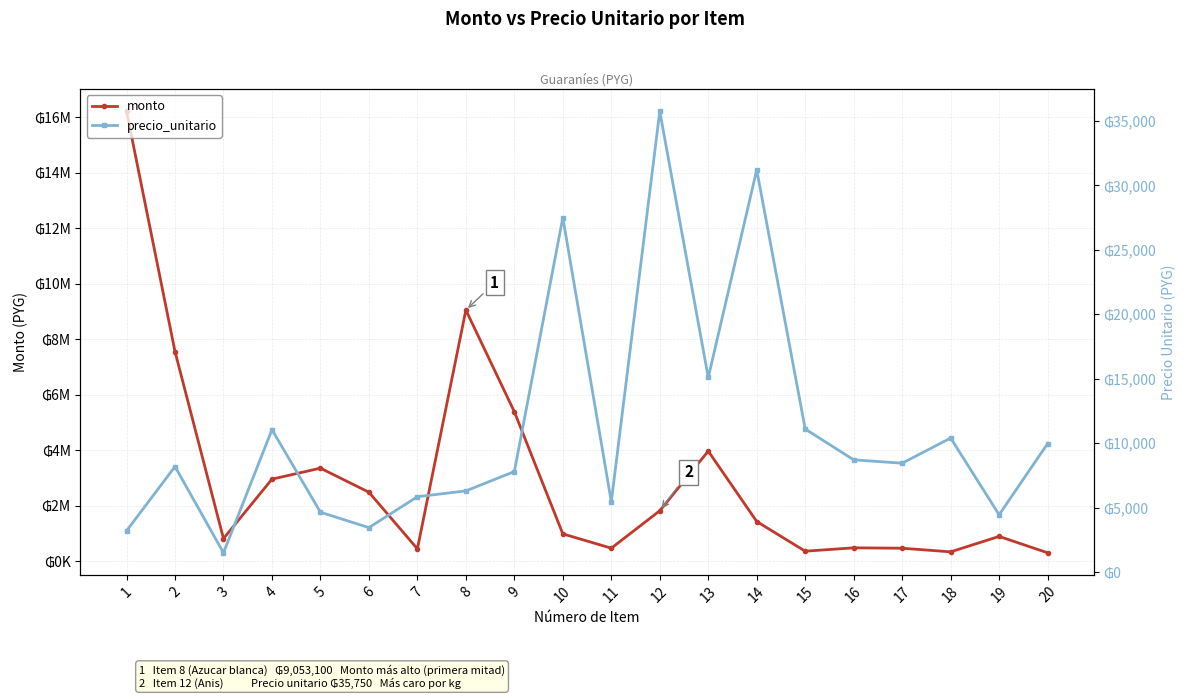

How many interior local peaks does the precio_unitario series have?

6